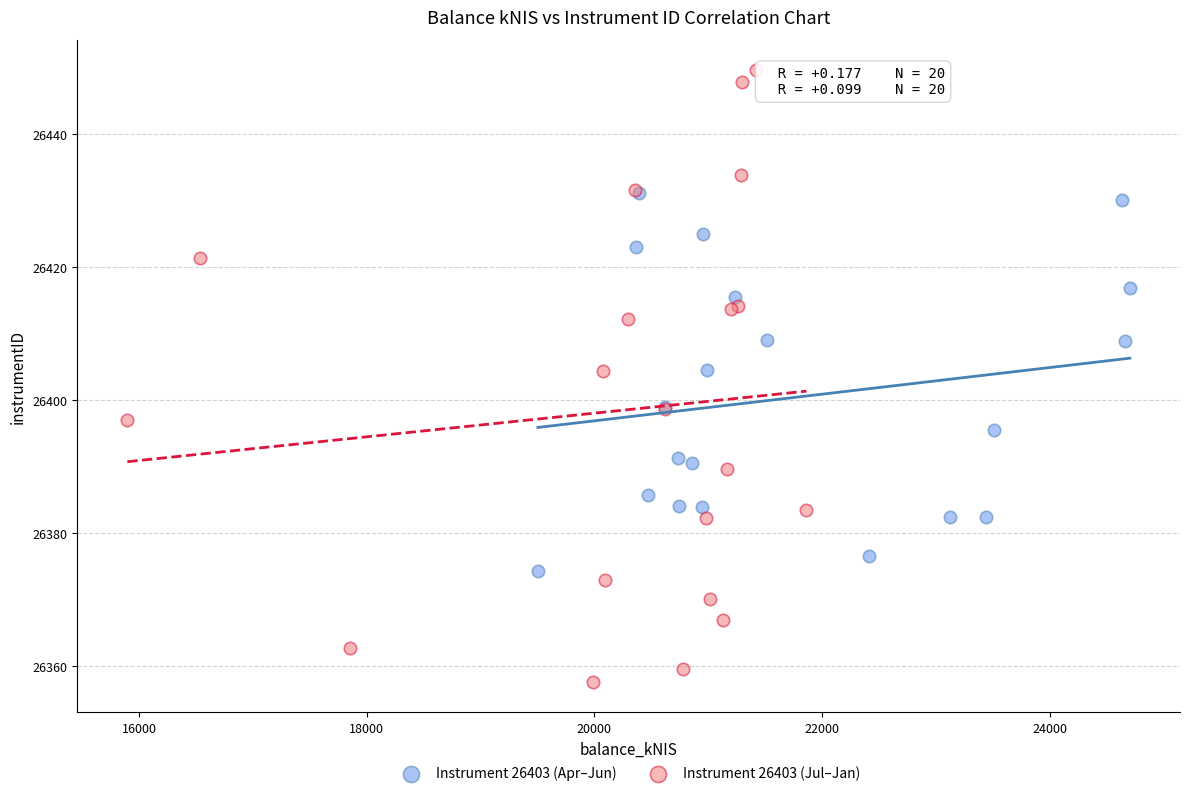

Which series contains the lowest Y value?

Instrument 26403 (Jul–Jan)